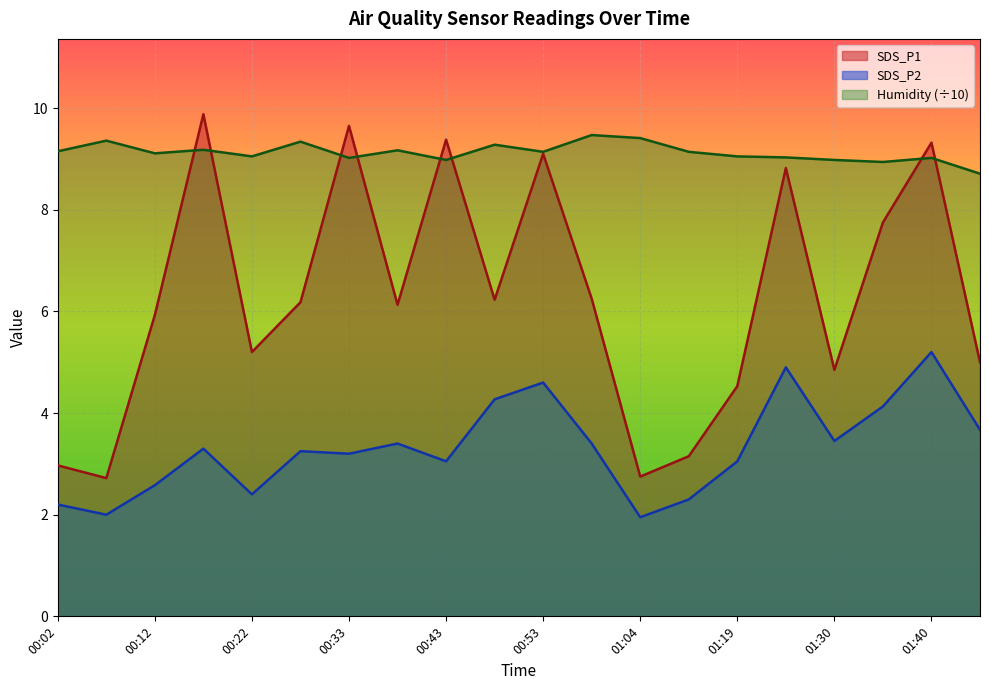

How many distinct data groups are displayed?

3